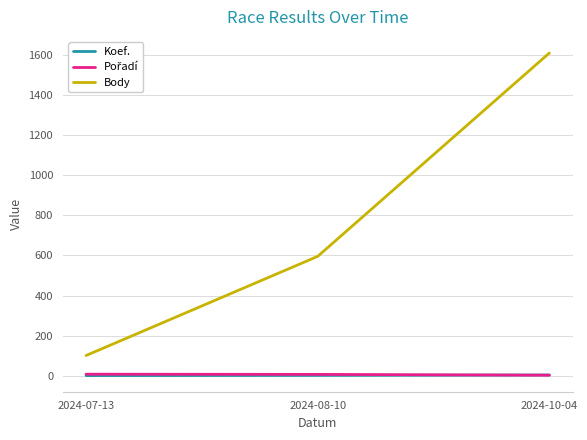

The Body series shows 1608 at 2024-10-04. True or false?

True